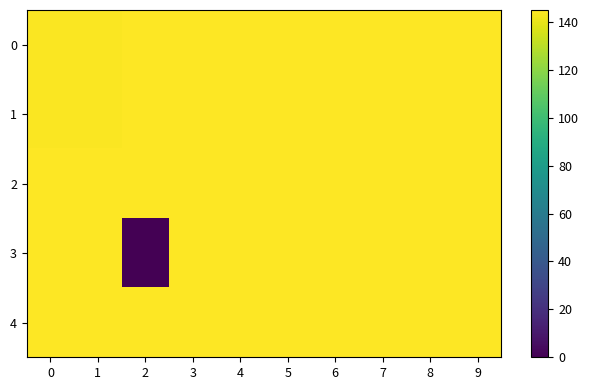

Between 3 and 6, which series saw the biggest shift?

row_0